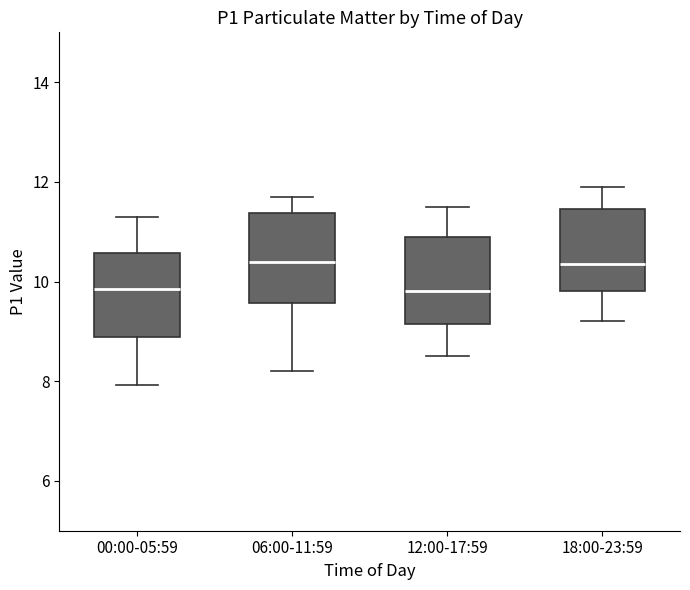

Where does the upper whisker of the box for 18:00-23:59 end on the y-axis? The values are not printed on the chart, so give them approximately, as read against the axis.

12.0